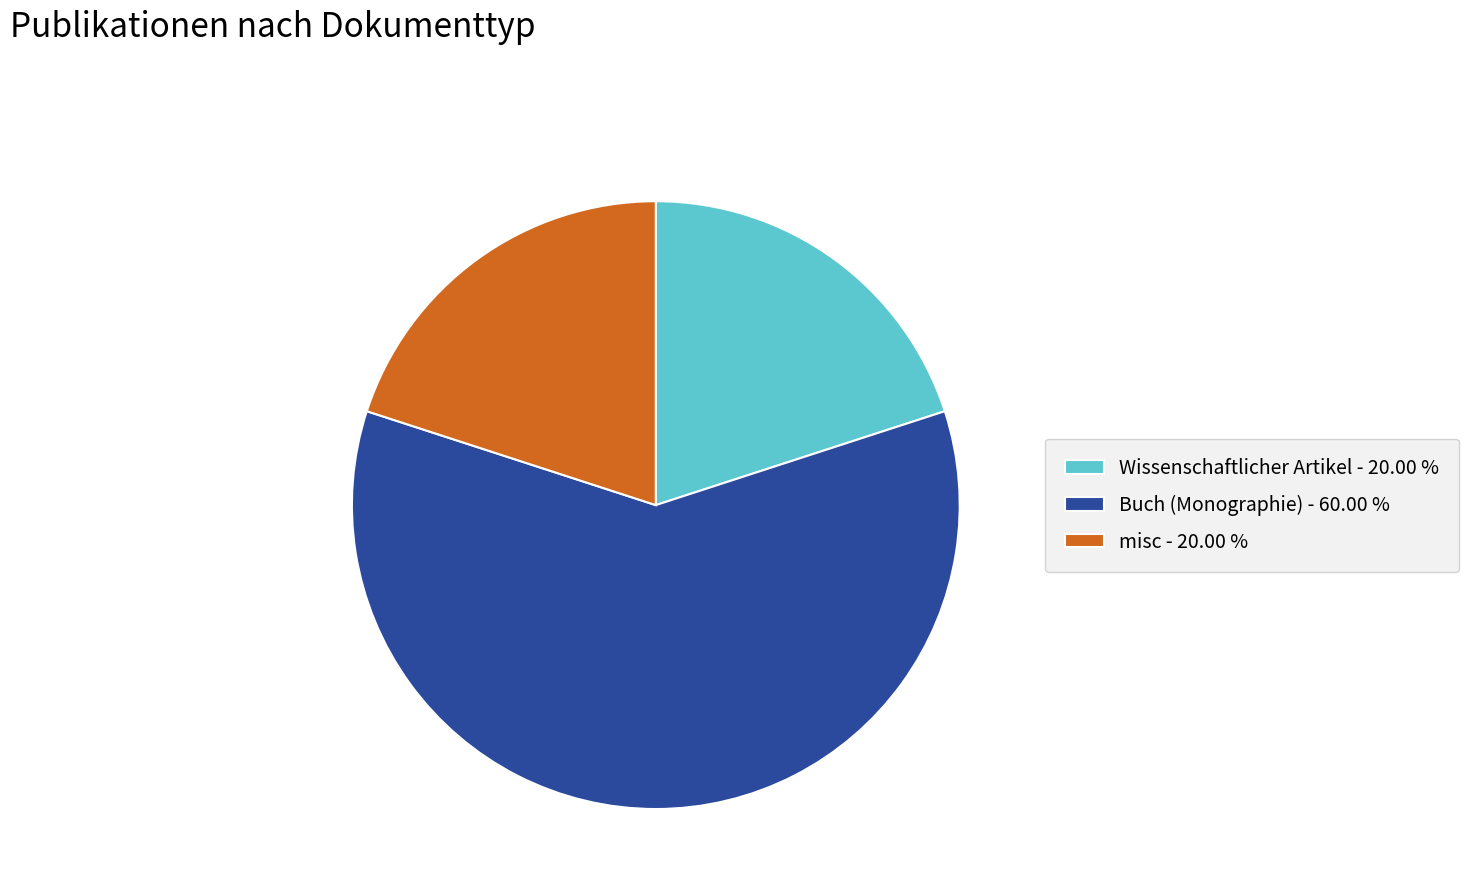

What is the largest slice in the pie chart?

Buch (Monographie) - 60.00 %